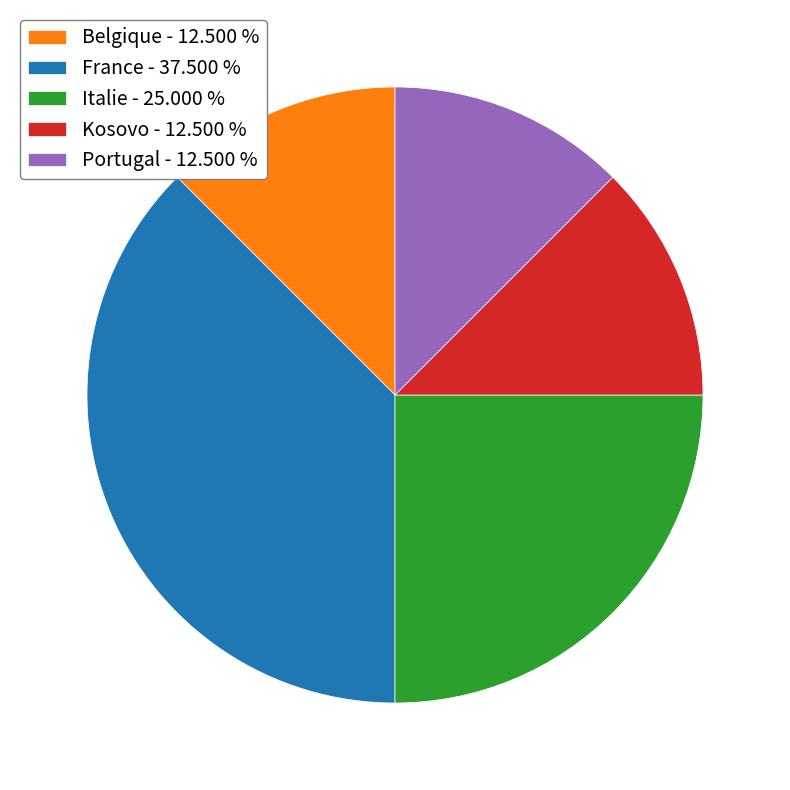

Does Kosovo - 12.500 % represent more than half of the total?

No